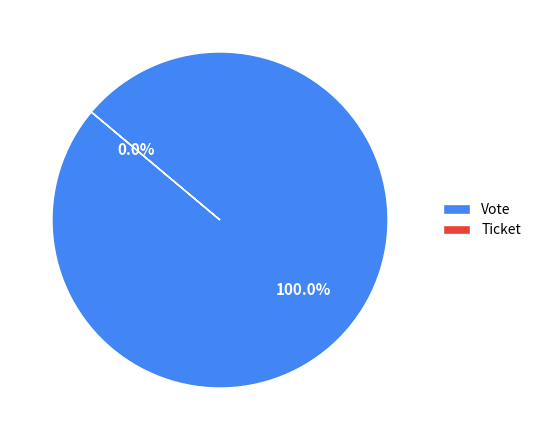

Which category has the biggest portion of the pie?

Vote